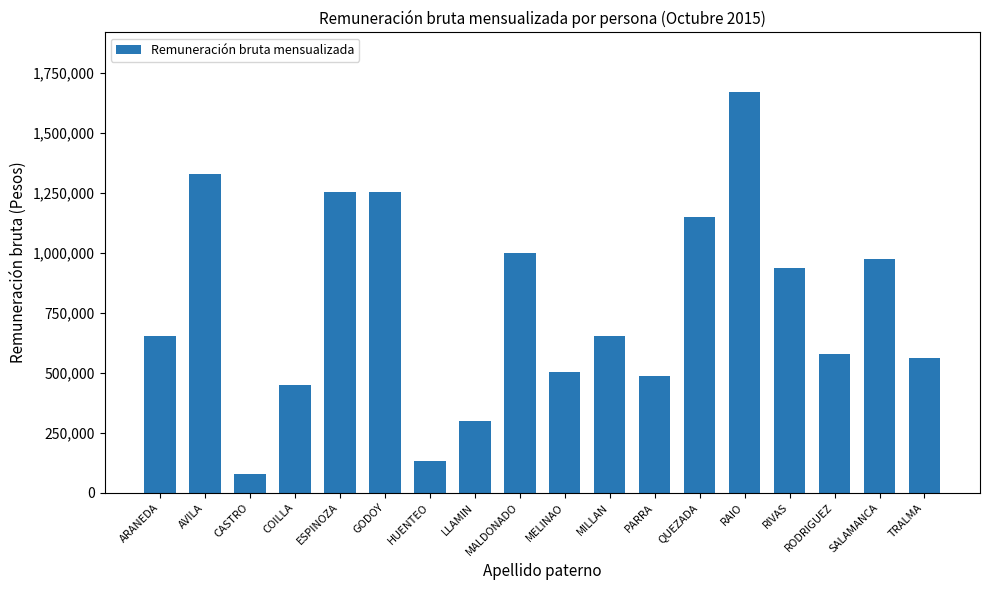

What is the smallest value displayed?

76515